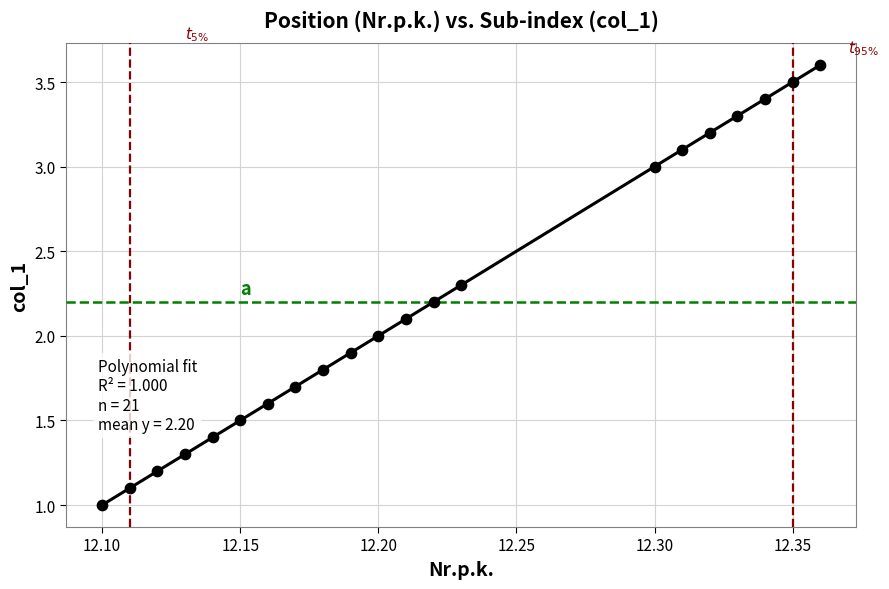

What is the range of Y values (max minus min)?

2.6